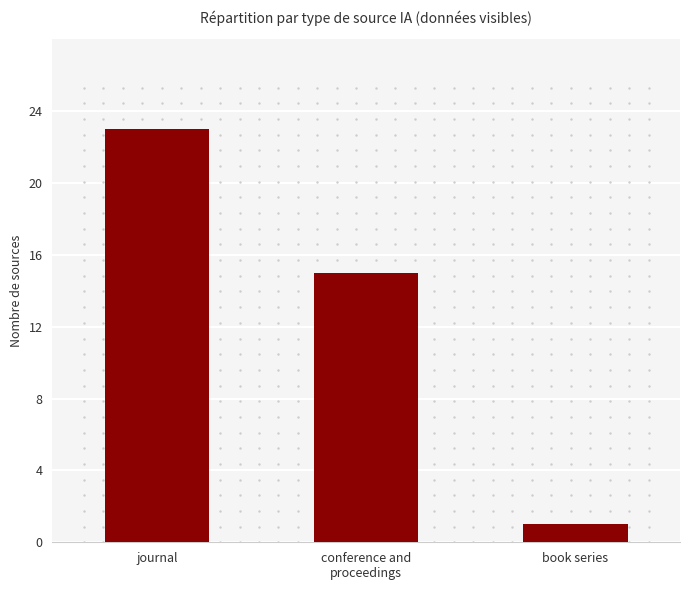

Reading left to right, list all the values displayed in this chart.

23	15	1